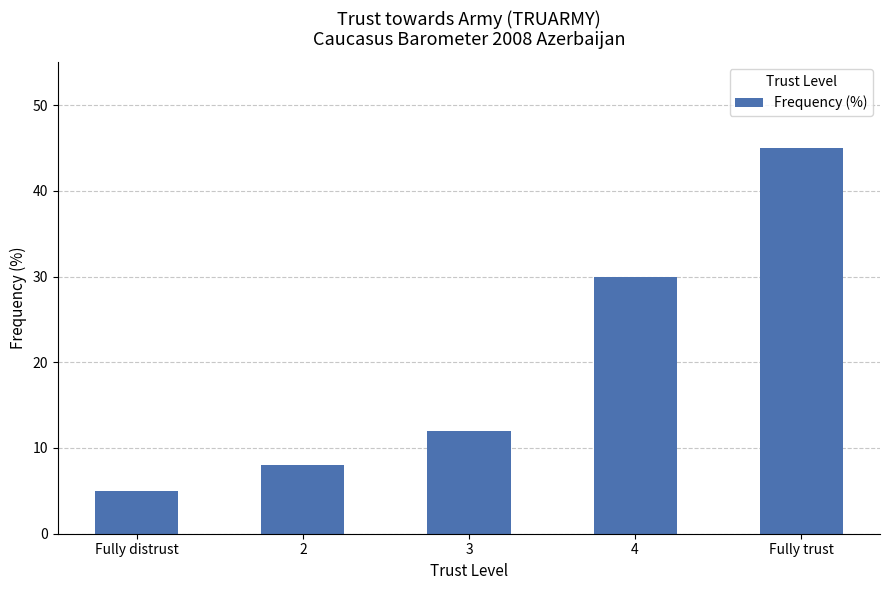

What is the difference between the maximum and second lowest values?

37